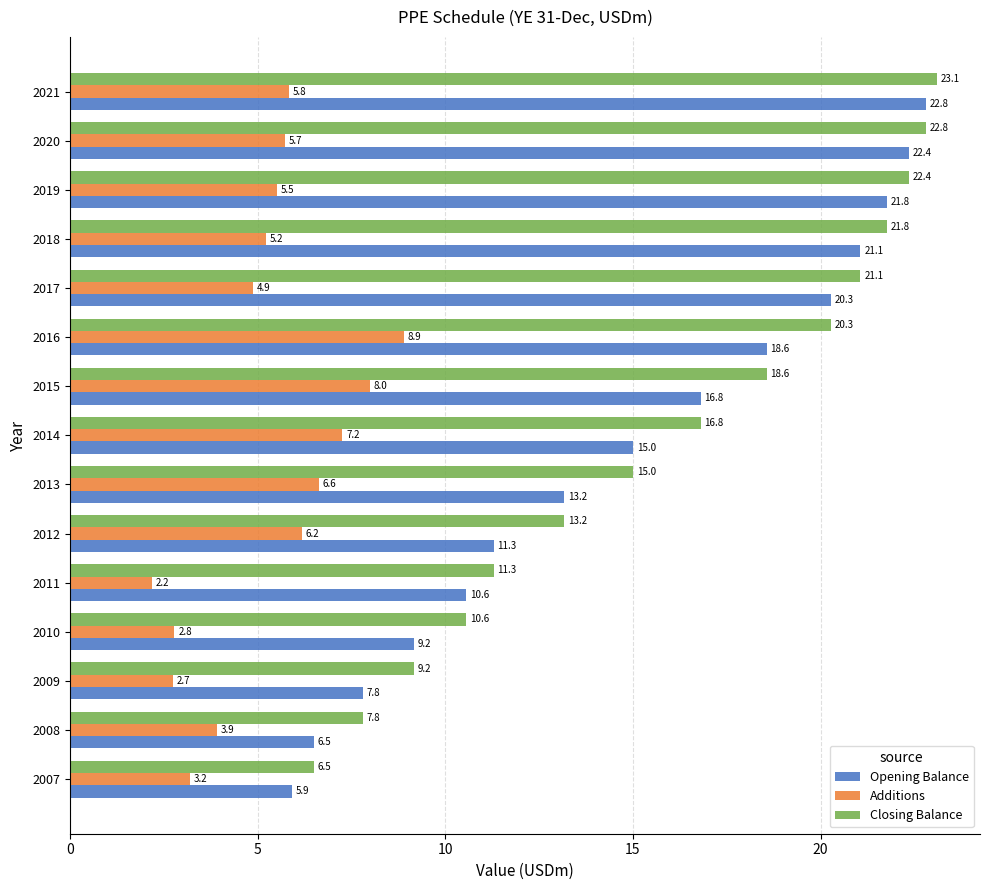

List the series in order of their peak value, lowest first.

Additions, Opening Balance, Closing Balance